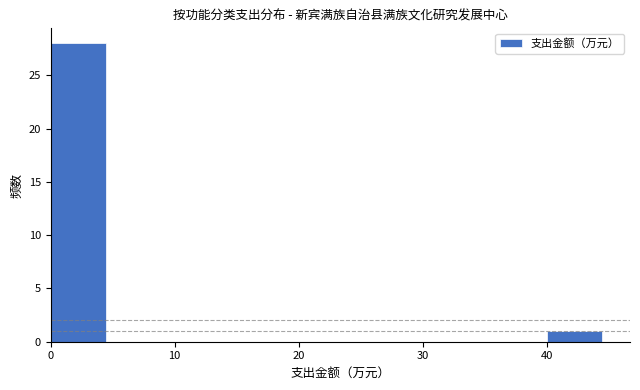

Which range on the x-axis has the tallest bar?

0 to 5